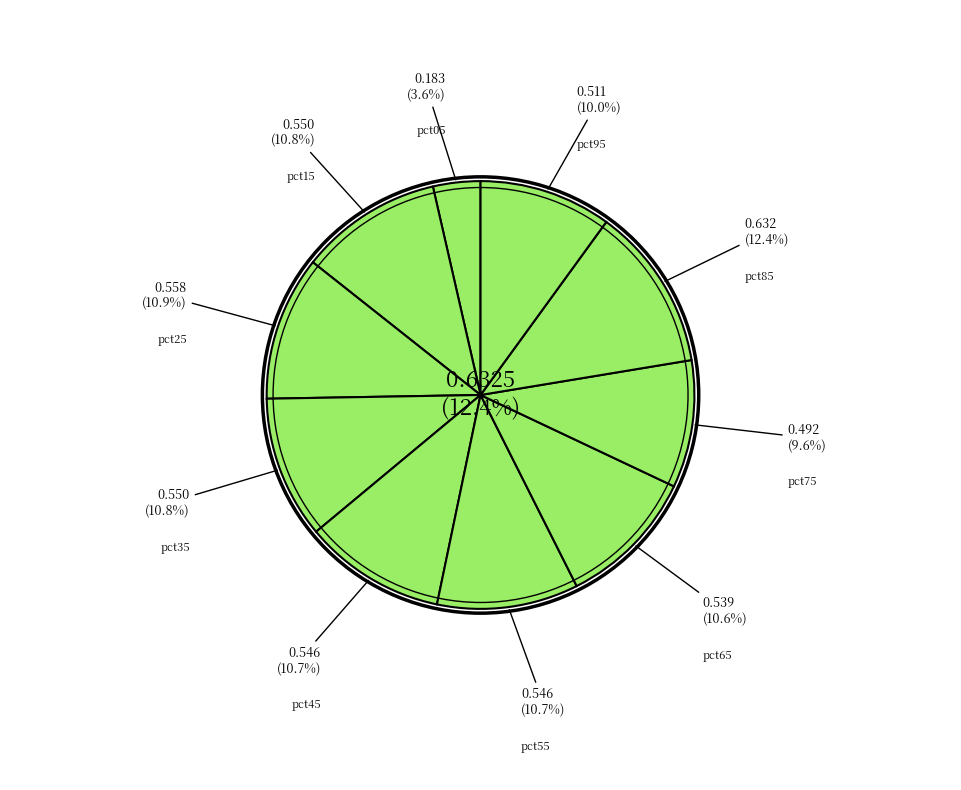

Which category has the biggest portion of the pie?

pct85